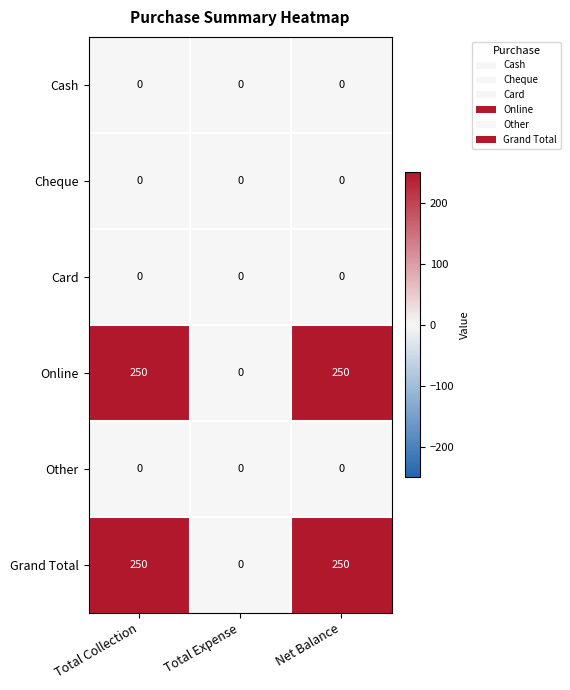

The Card series shows 0 at Total Expense. True or false?

True